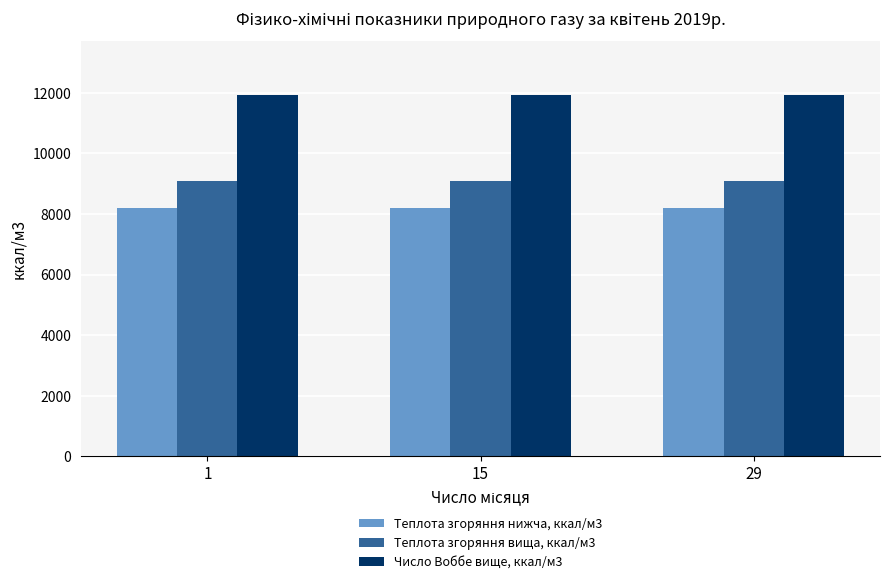

What is the difference between the highest and lowest values at 29?

3711.7